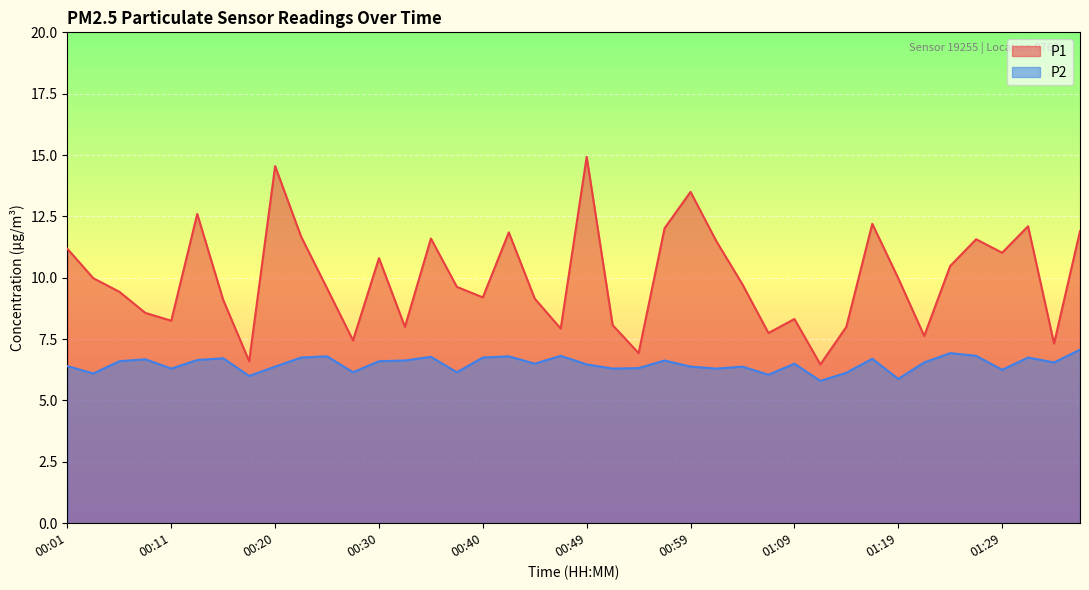

True or false: P1 and P2 intersect in this chart.

False